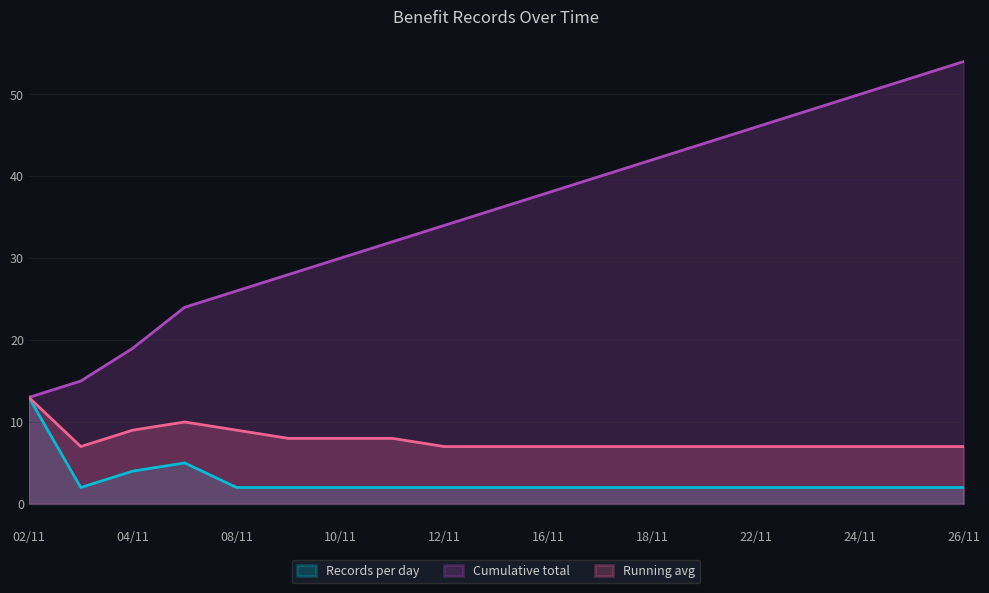

What is the difference between the maximum and minimum values in the Records per day series?

11